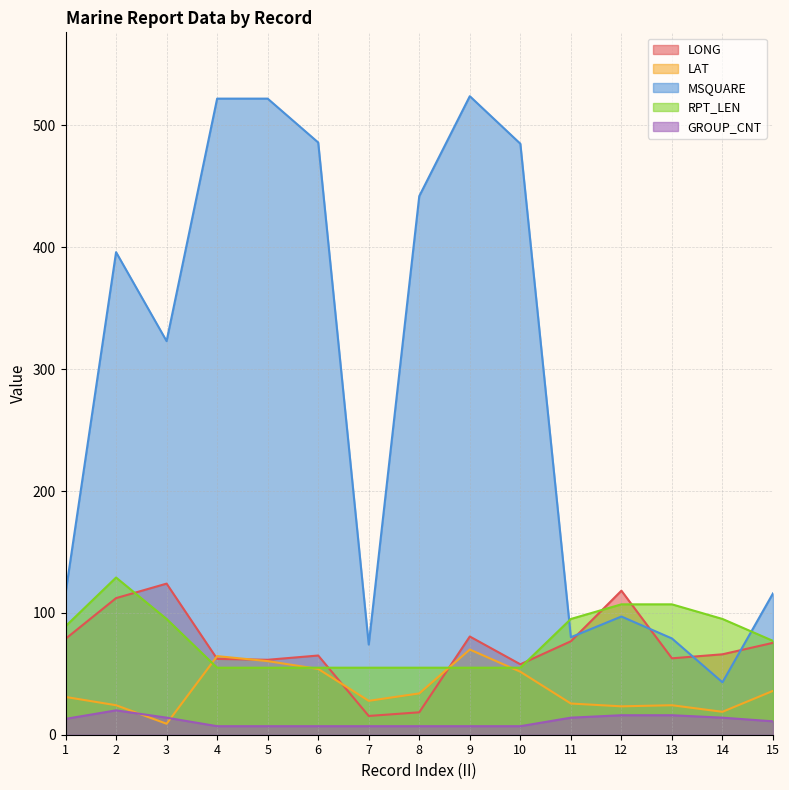

What is the difference between the maximum and minimum values in the RPT_LEN series?

74.0